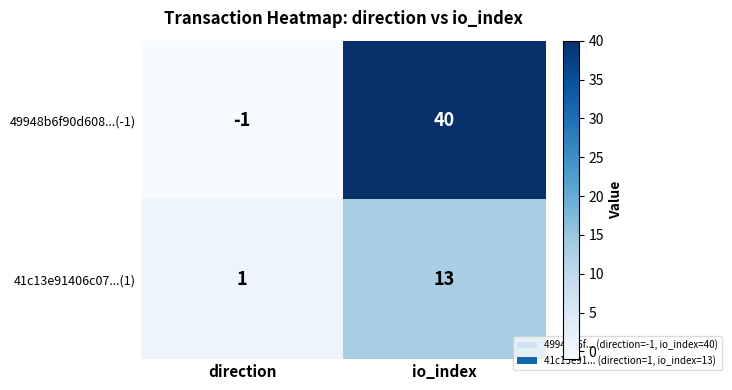

What is the difference between the maximum and minimum values in the 49948b6f90d608...(-1) series?

41